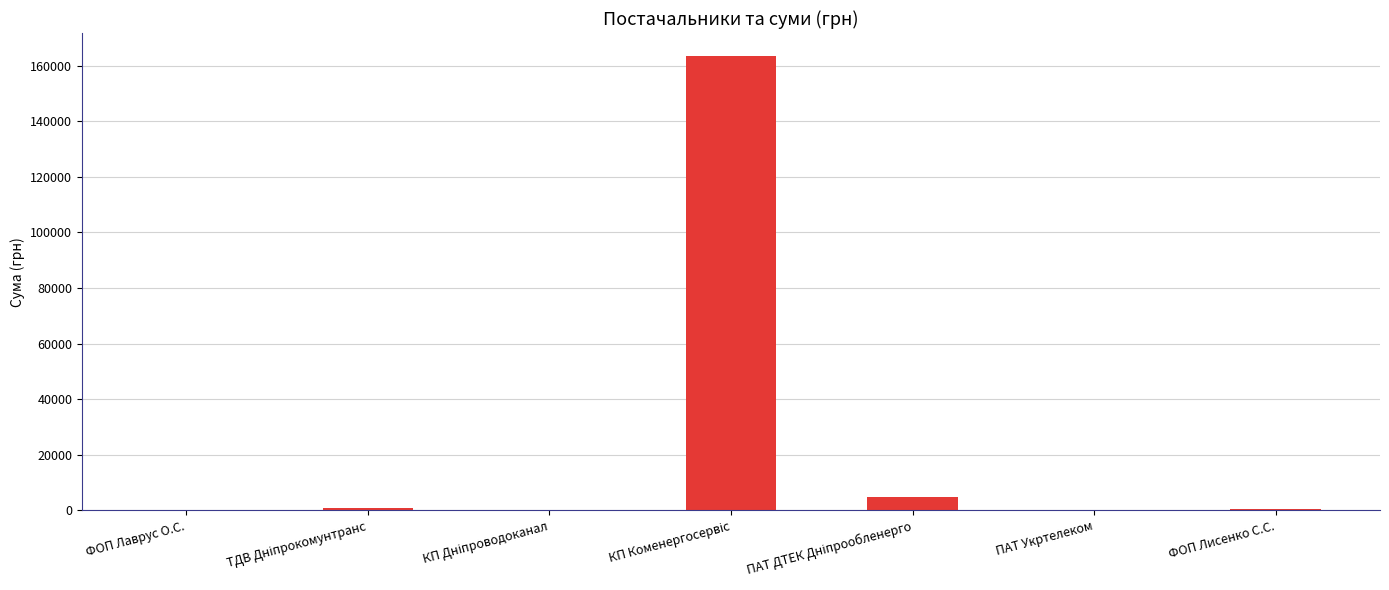

What is the sum of all values?

170100.0